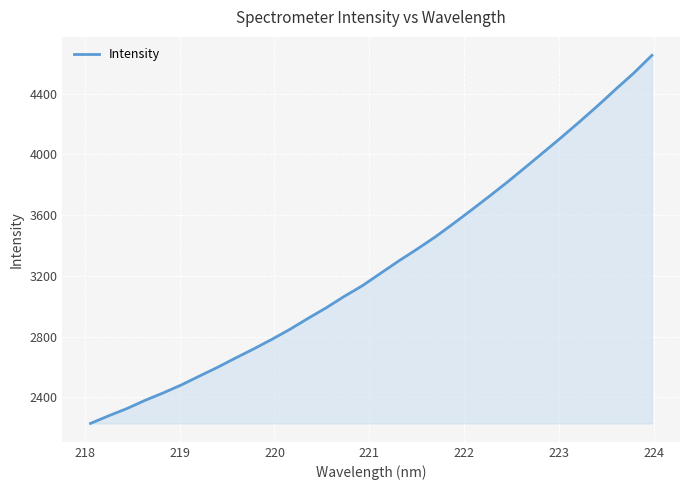

What is the maximum value shown in the chart?

4652.6